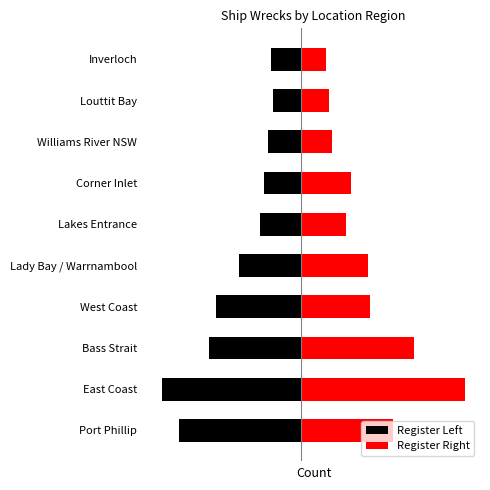

What is the difference between the second highest and second lowest values in the Register Left series?

1.5